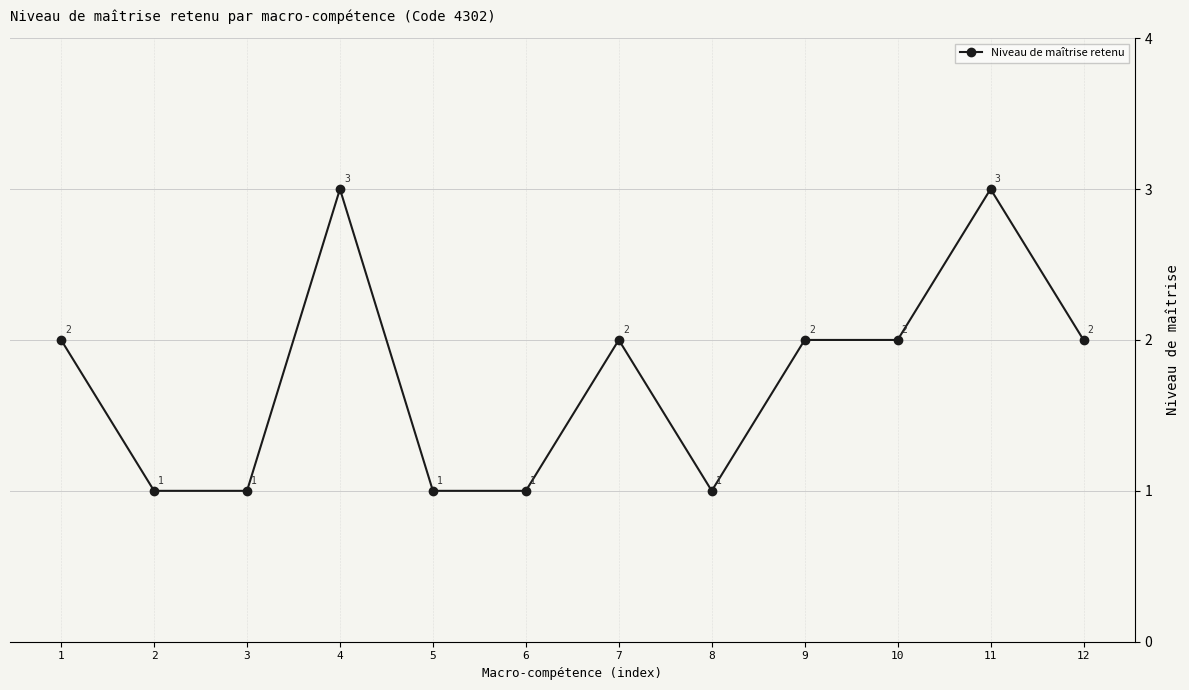

Approximately how many times larger is the value at 1 compared to 7?

1.0